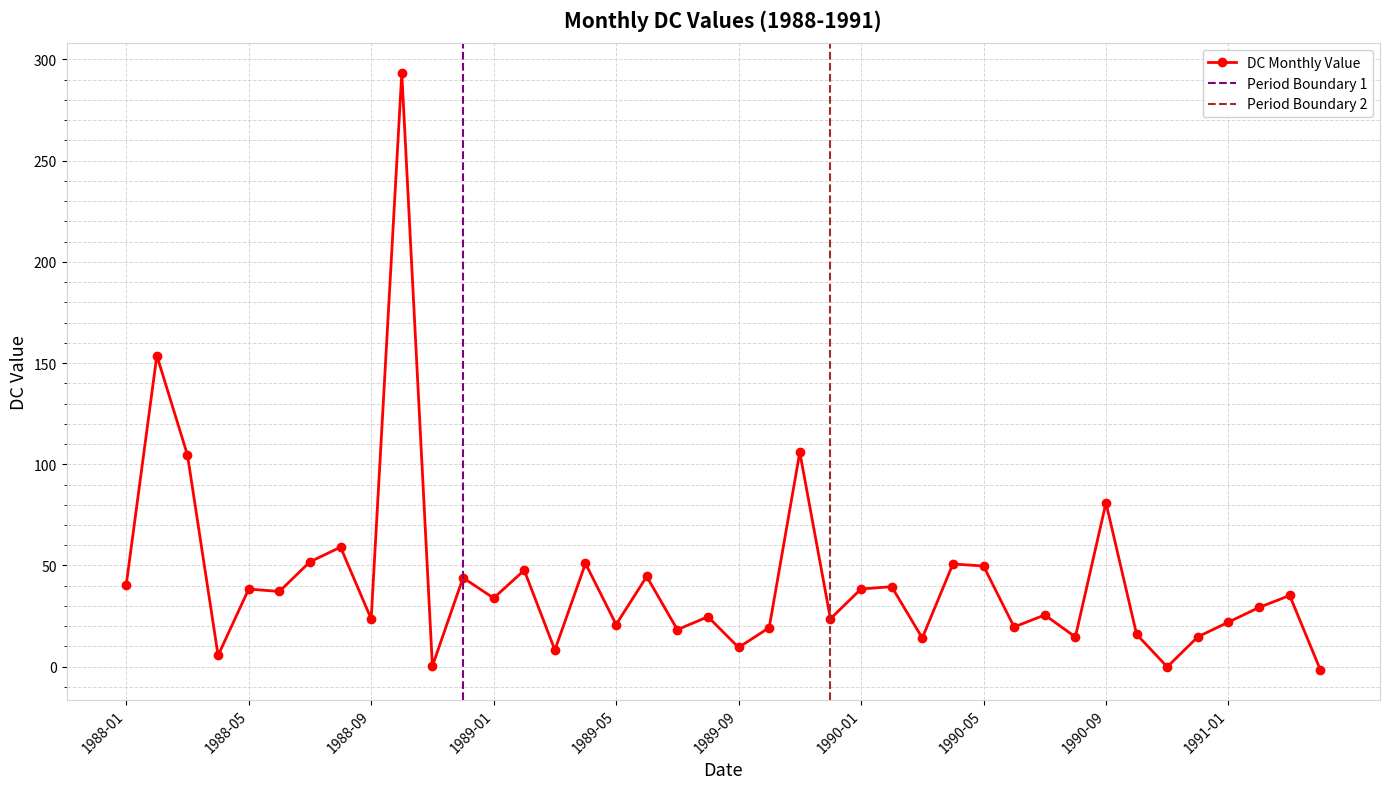

Is this an area chart (filled region under the line)?

No